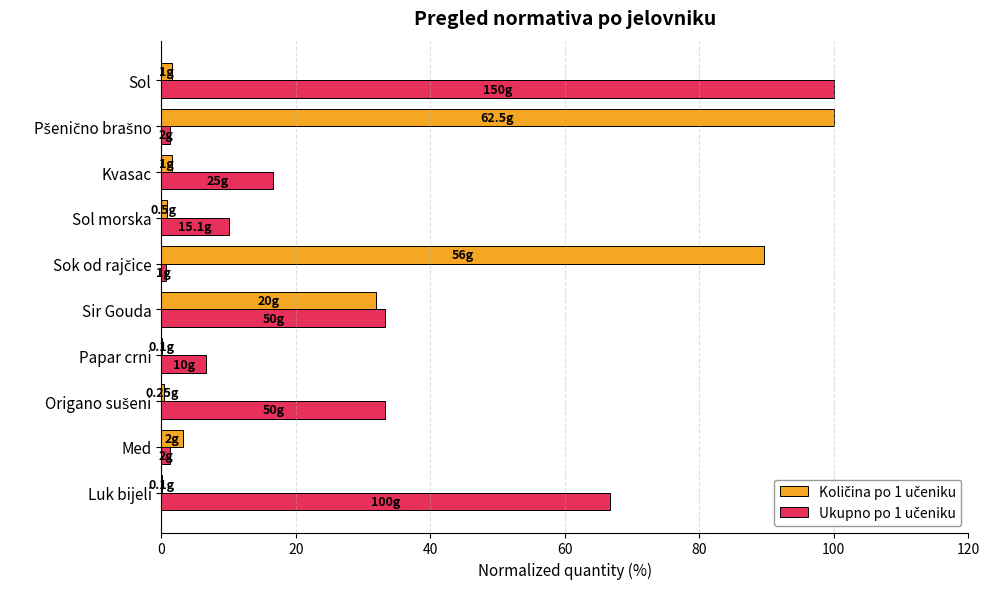

What is the greatest value displayed?

100.0